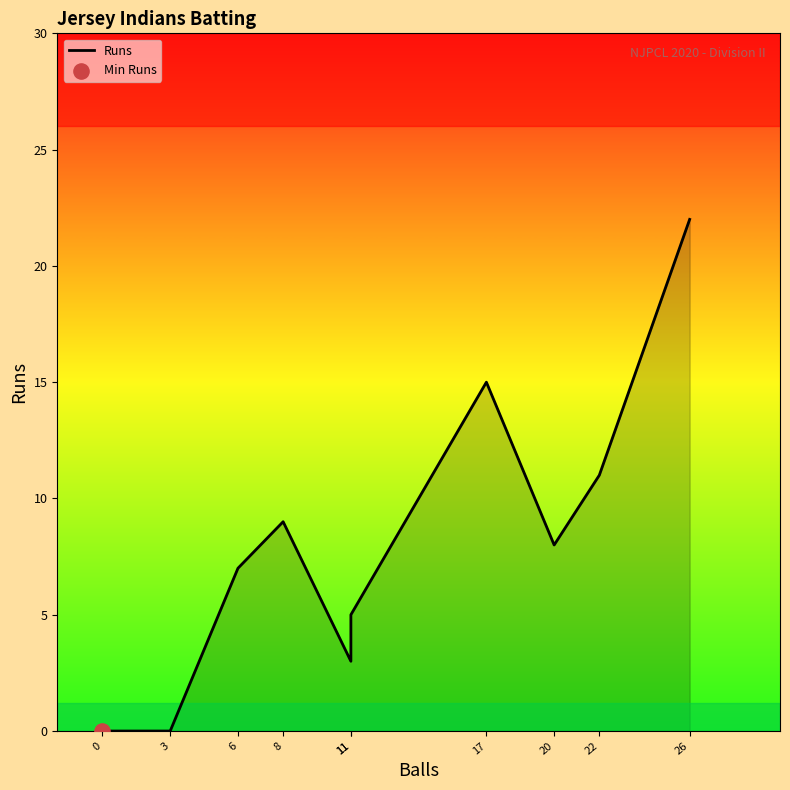

What is the ratio of the value at 17 to the value at 11?

3.0